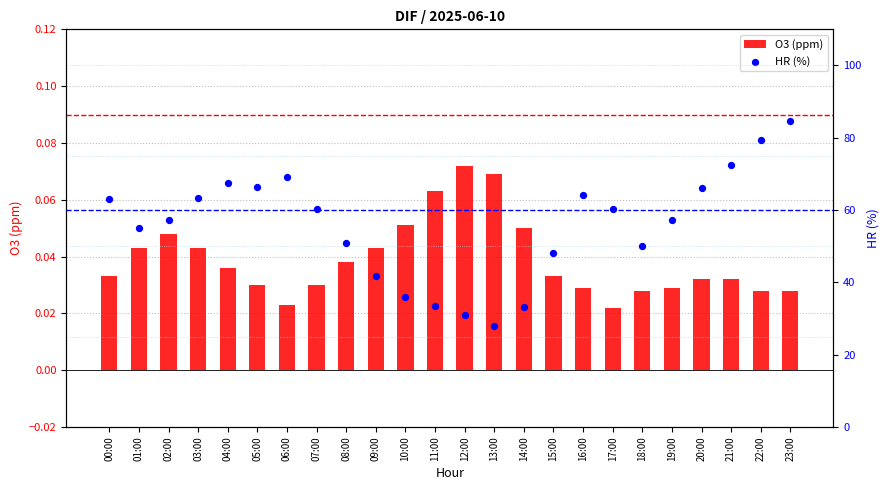

Which series reaches the maximum Y coordinate?

HR (%)